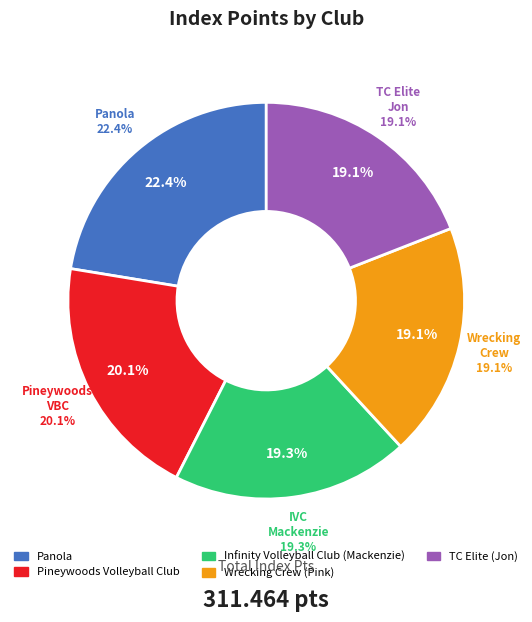

What is the total percentage of Pineywoods Volleyball Club and Panola?

42.5%